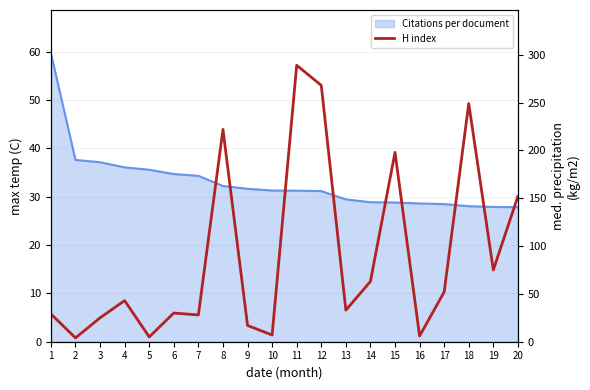

What is the difference between the second highest and second lowest values?

263